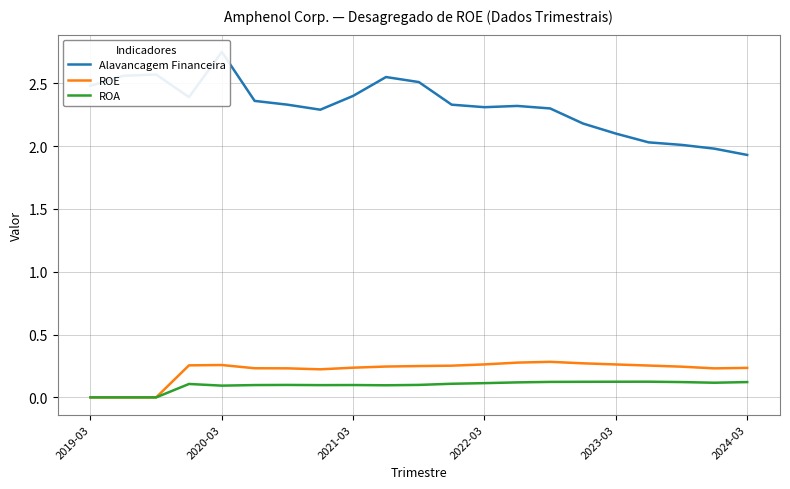

Is this an area chart (filled region under the line)?

No